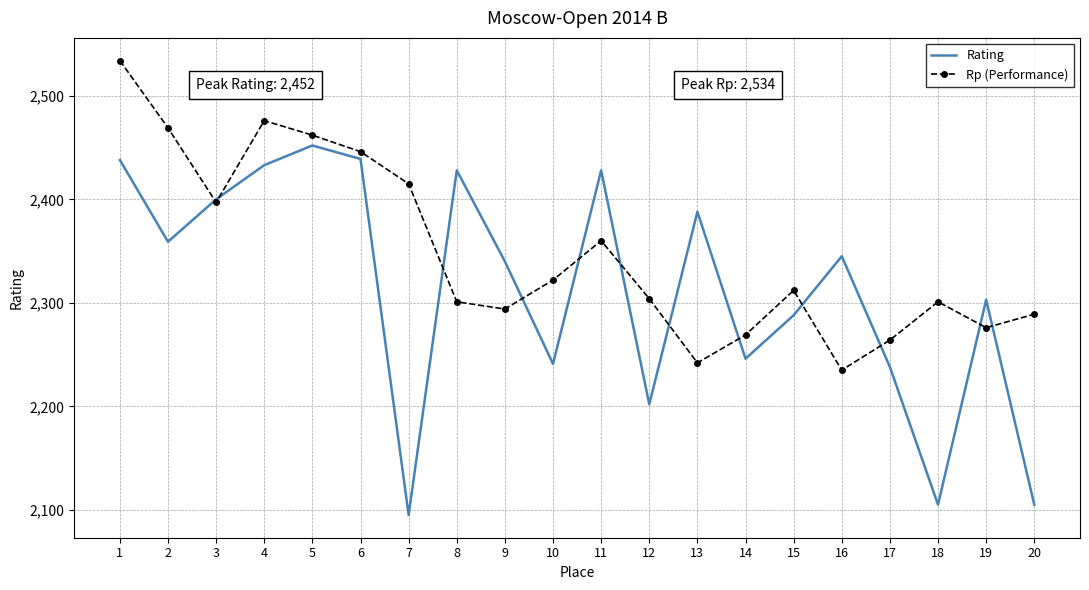

Count the number of data series in this chart.

2